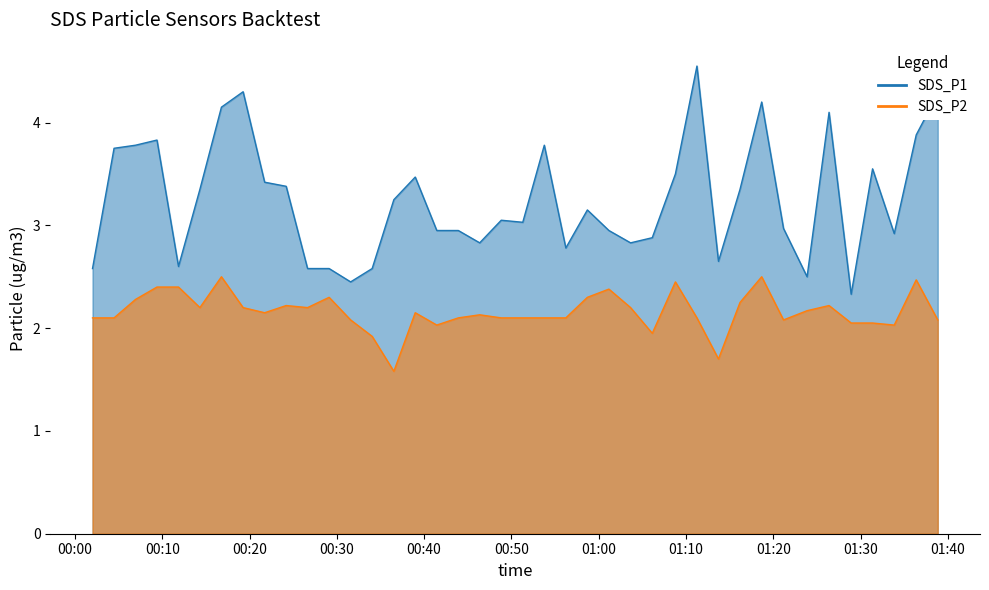

What is the label of the 4th point from the left?

2021/04/18 00:09:24